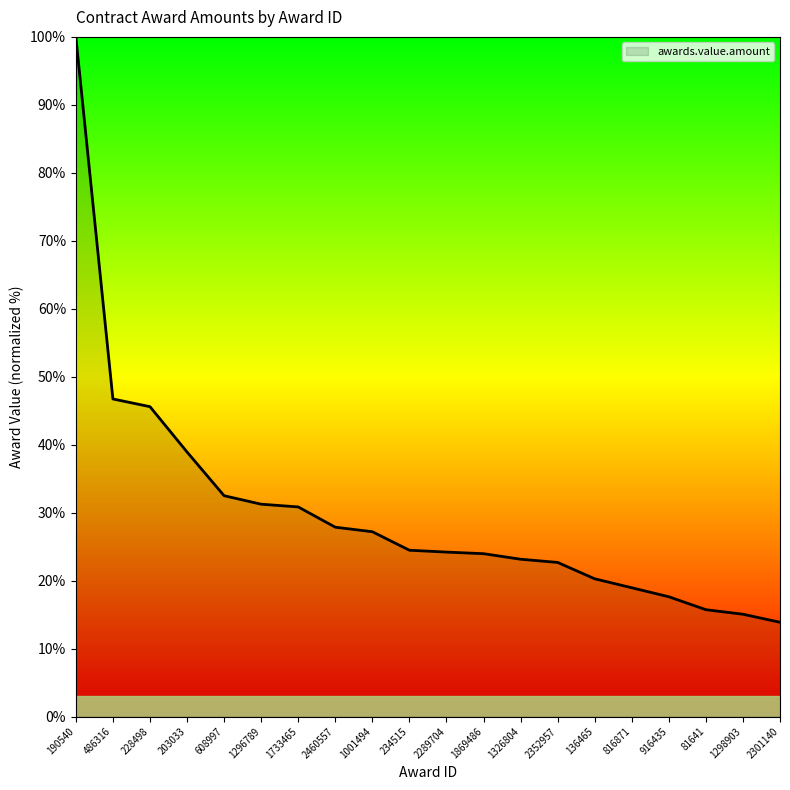

True or false: the data shows 20.9 at 608997.

False